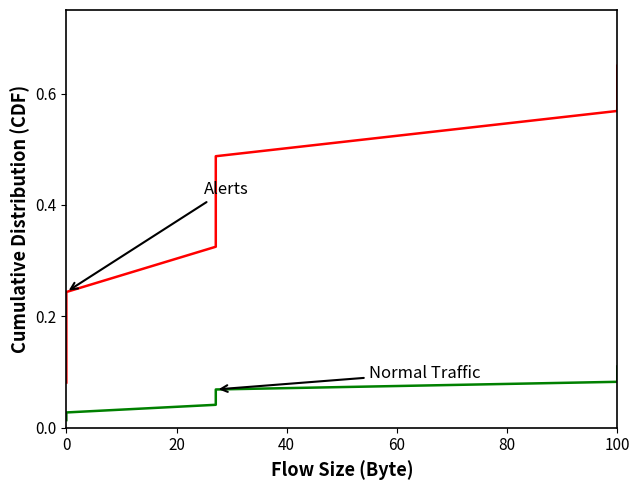

How many distinct data groups are displayed?

2